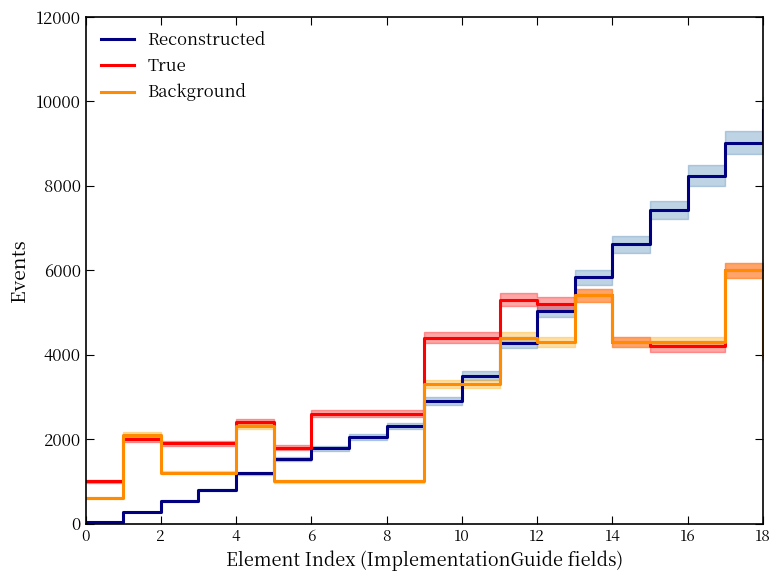

Which series ends up on top after the final intersection of Background and Reconstructed?

Reconstructed